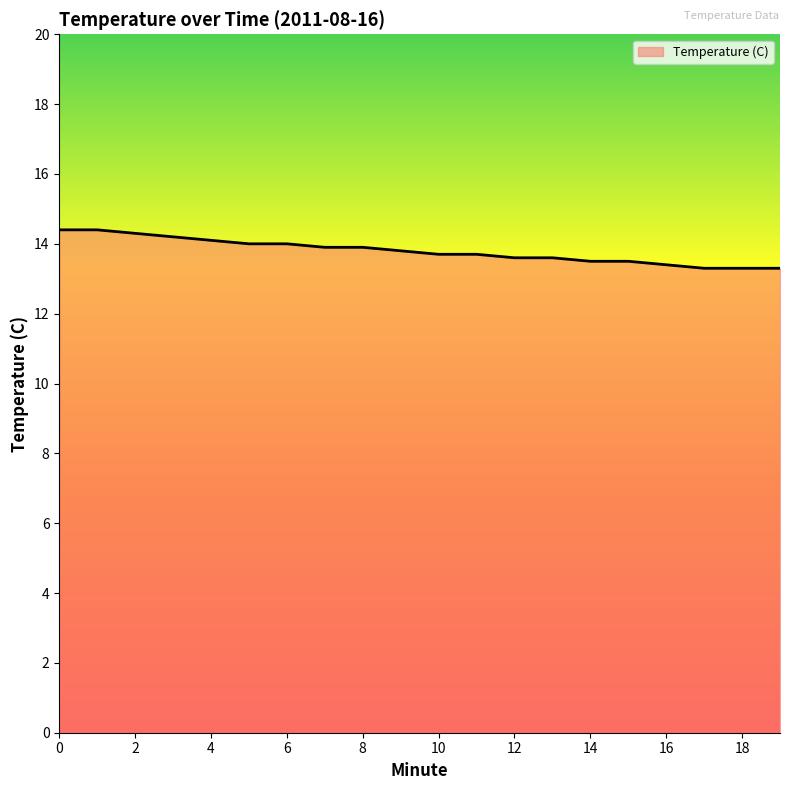

What is the greatest value displayed?

14.4